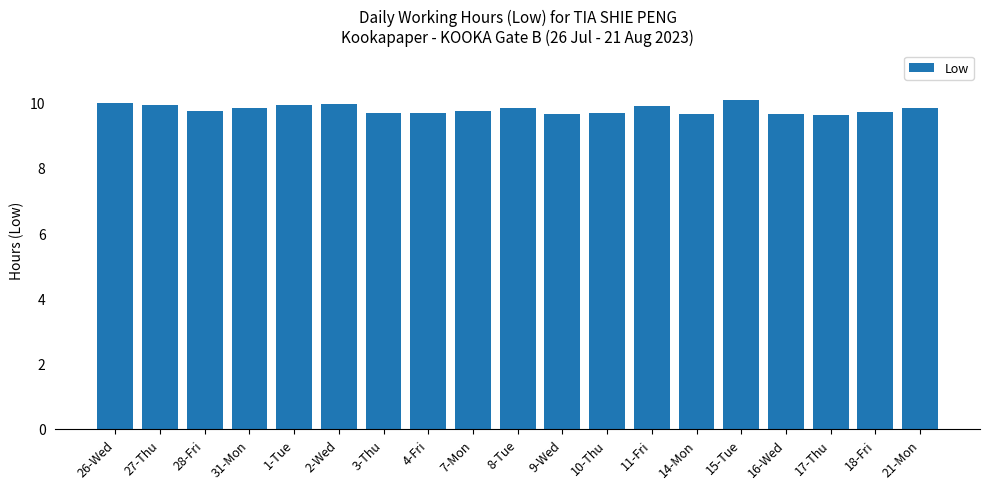

How many categories are shown in the chart?

19